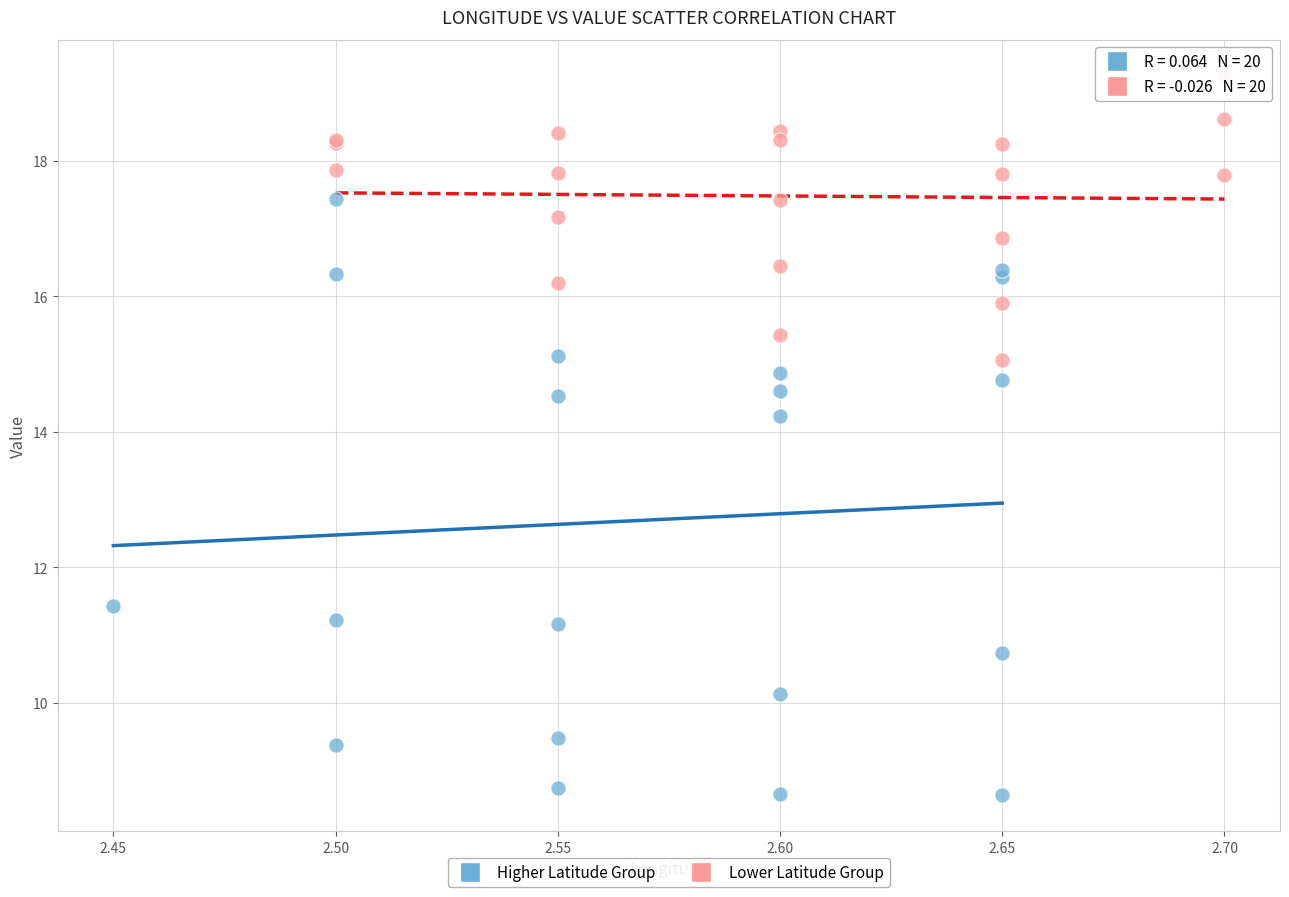

Which series reaches the maximum Y coordinate?

Lower Latitude Group